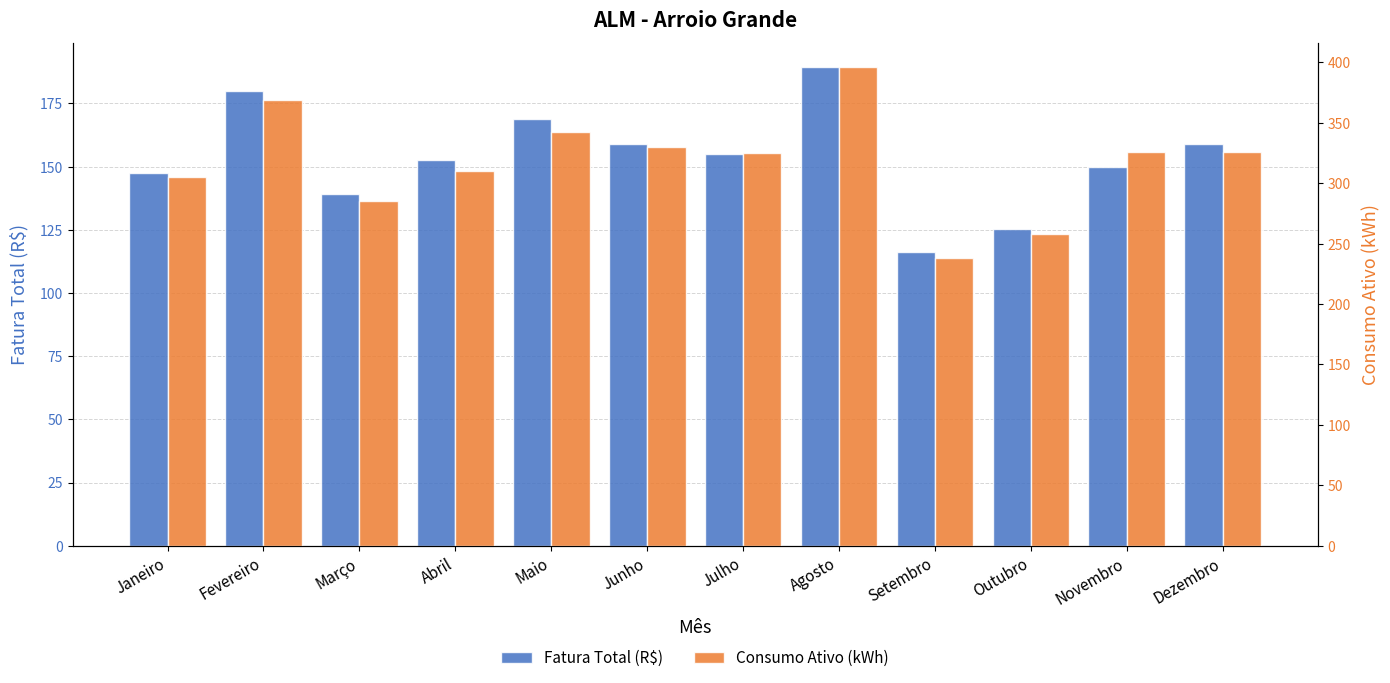

How many groups of bars are there?

12